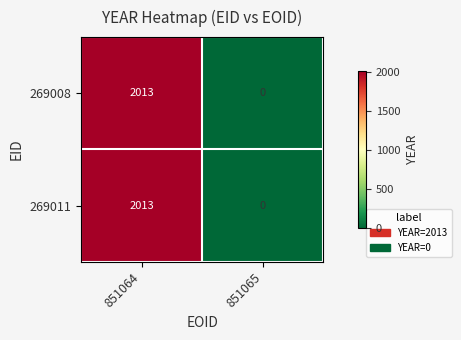

The value of 269008 at 851064 is 3257. True or false?

False